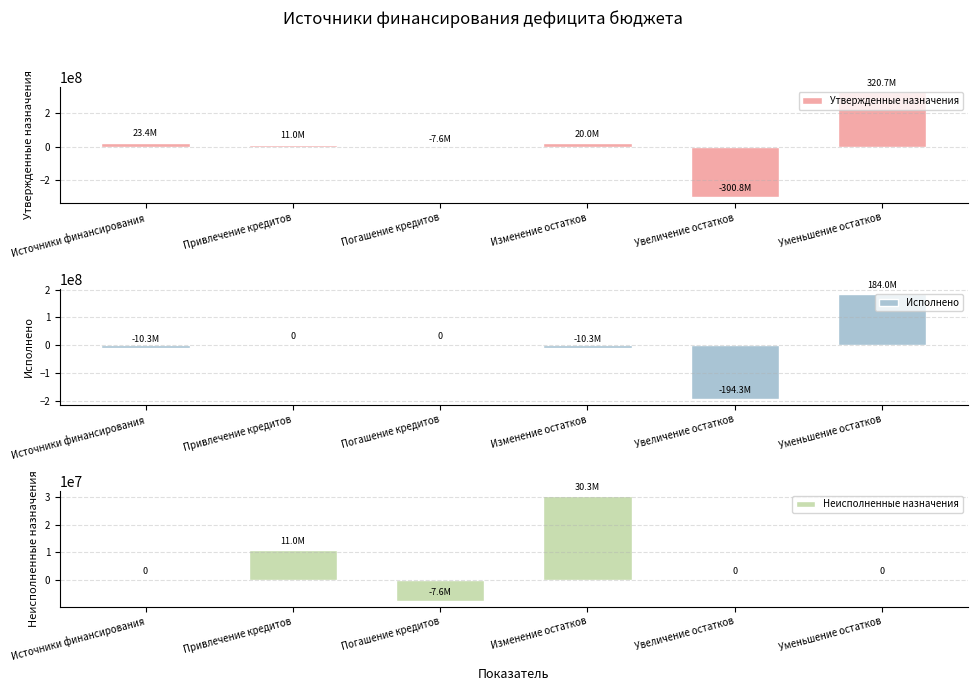

What is the difference between the second highest and second lowest values in the Утвержденные назначения series?

30988851.1